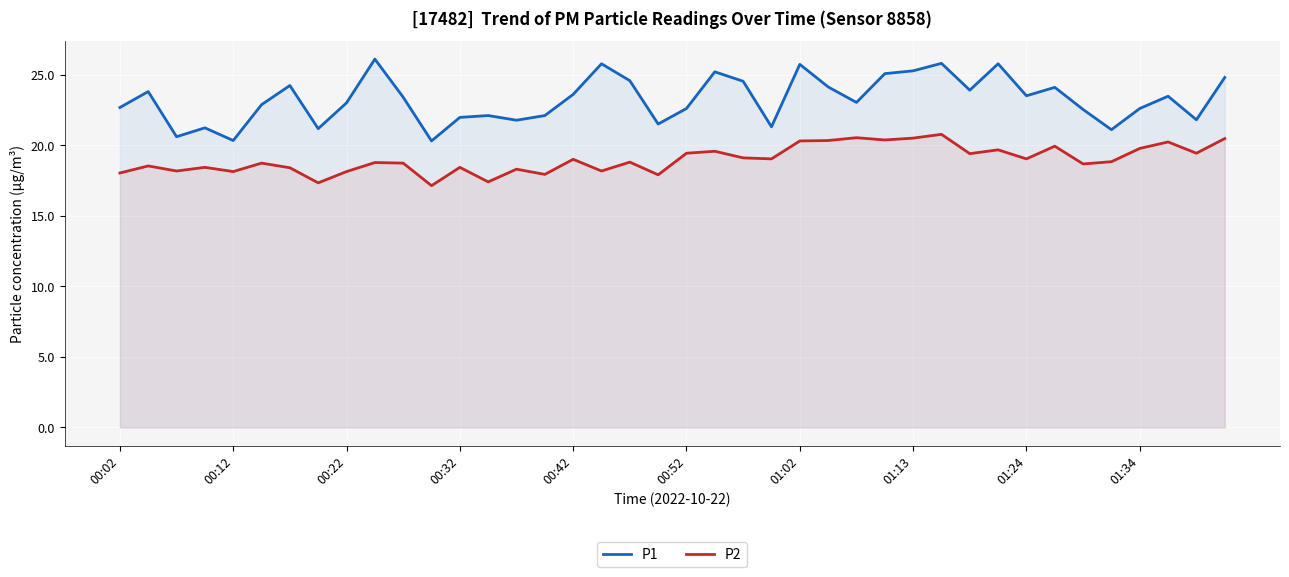

True or false: P2 has more than 0 interior local peaks.

True